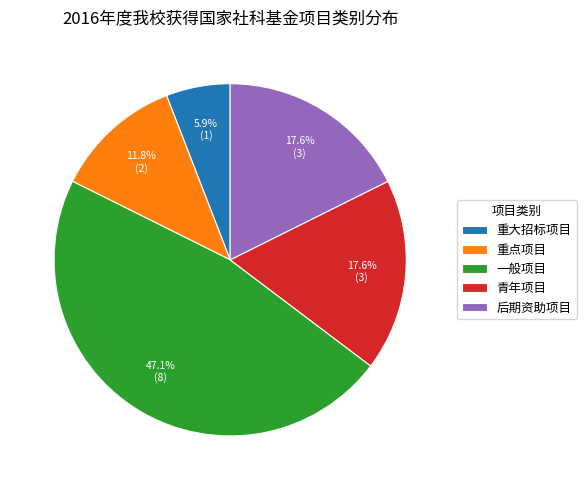

Does 后期资助项目 represent more than half of the total?

No